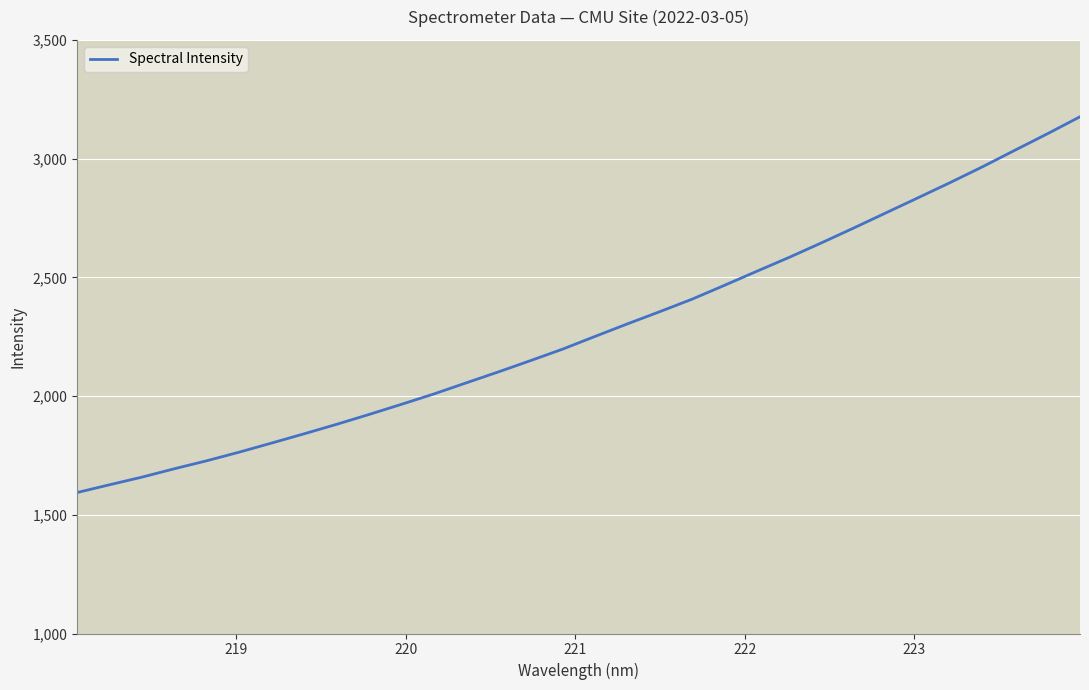

What is the average value?

2282.0